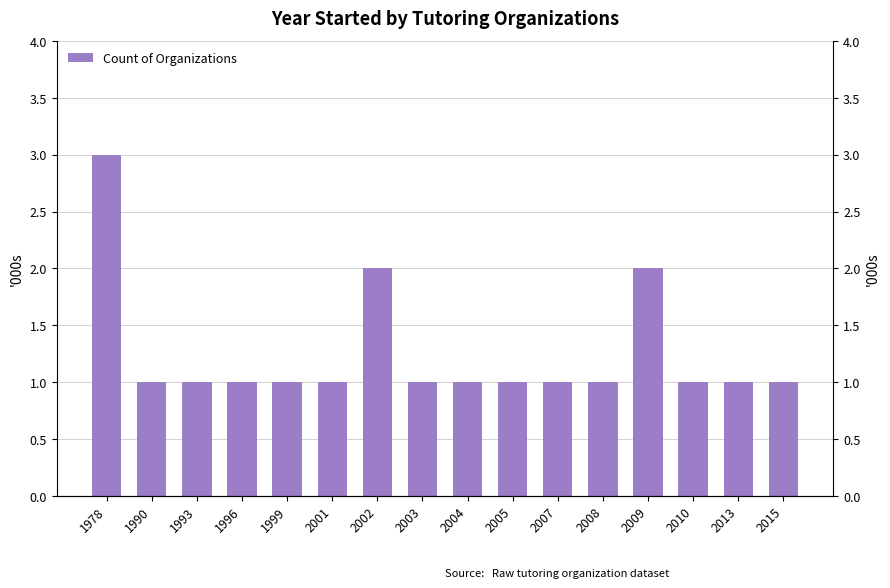

Reading right to left, transcribe all the data shown in this chart.

2015=1	2013=1	2010=1	2009=2	2008=1	2007=1	2005=1	2004=1	2003=1	2002=2	2001=1	1999=1	1996=1	1993=1	1990=1	1978=3